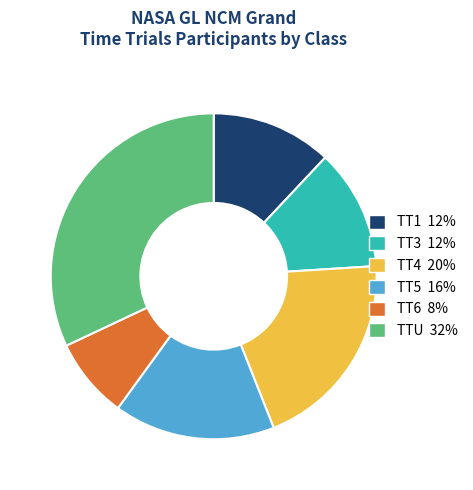

What is the largest slice in the pie chart?

TTU